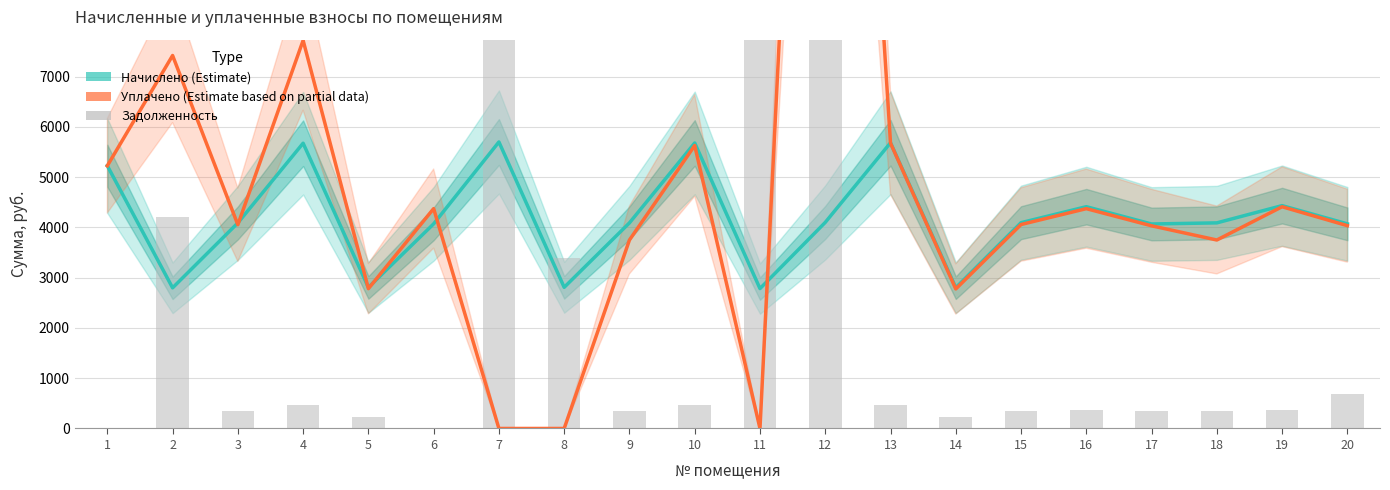

Which has a higher value, 13 or 16?

13